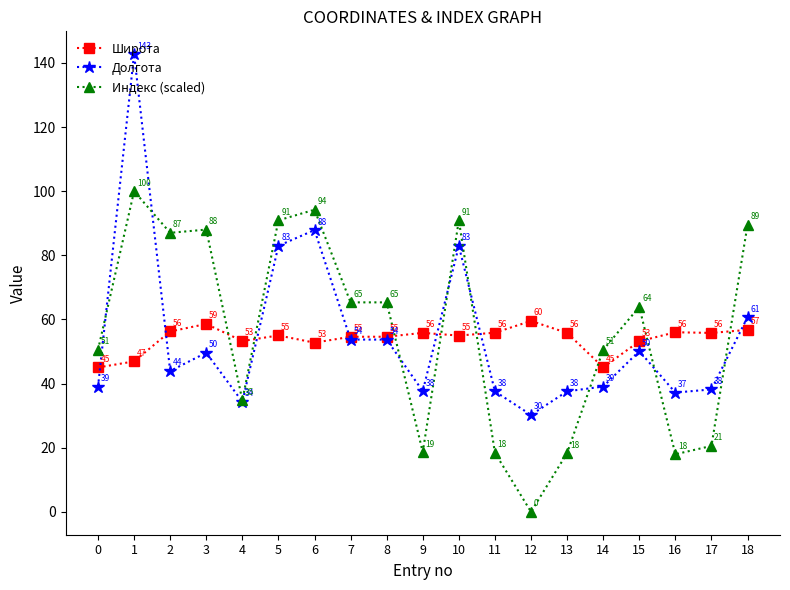

How many series are shown in this chart?

3